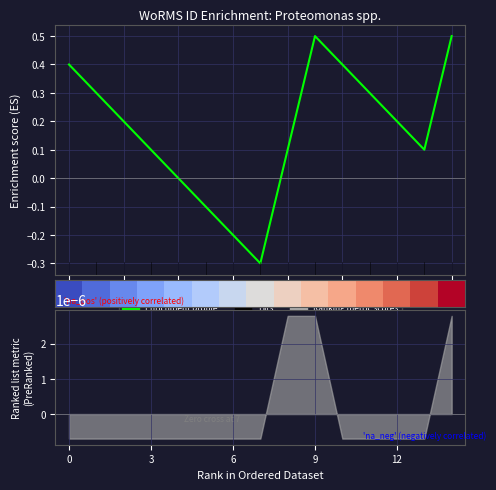

At which label does Enrichment profile reach its minimum?

7